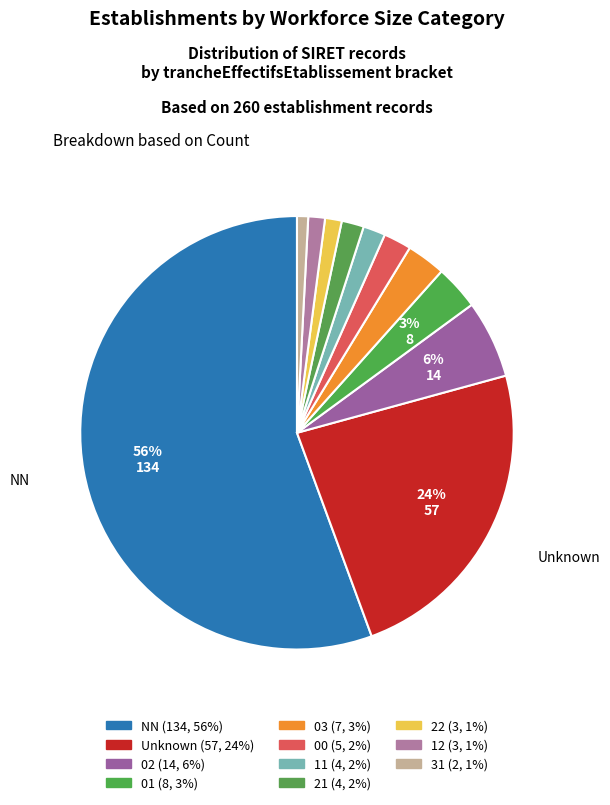

How many segments does this pie chart have?

11